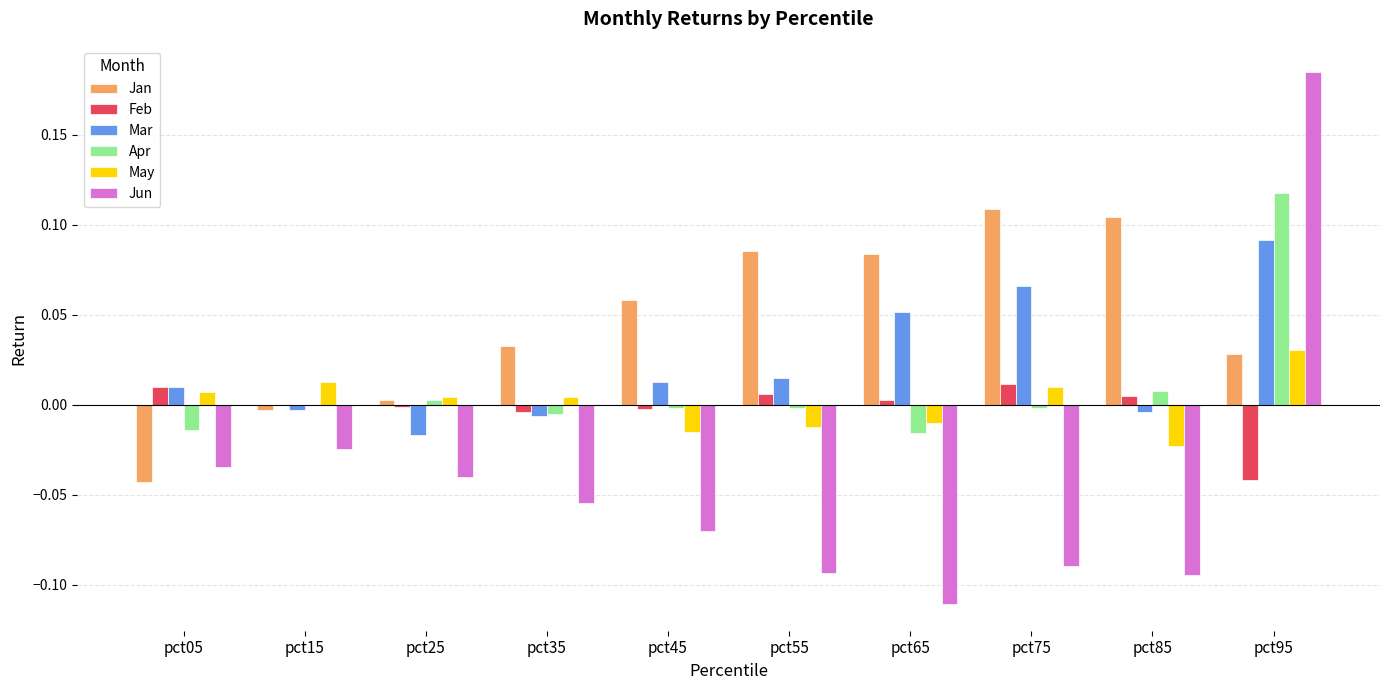

Between pct25 and pct55, which series saw the biggest shift?

Jan